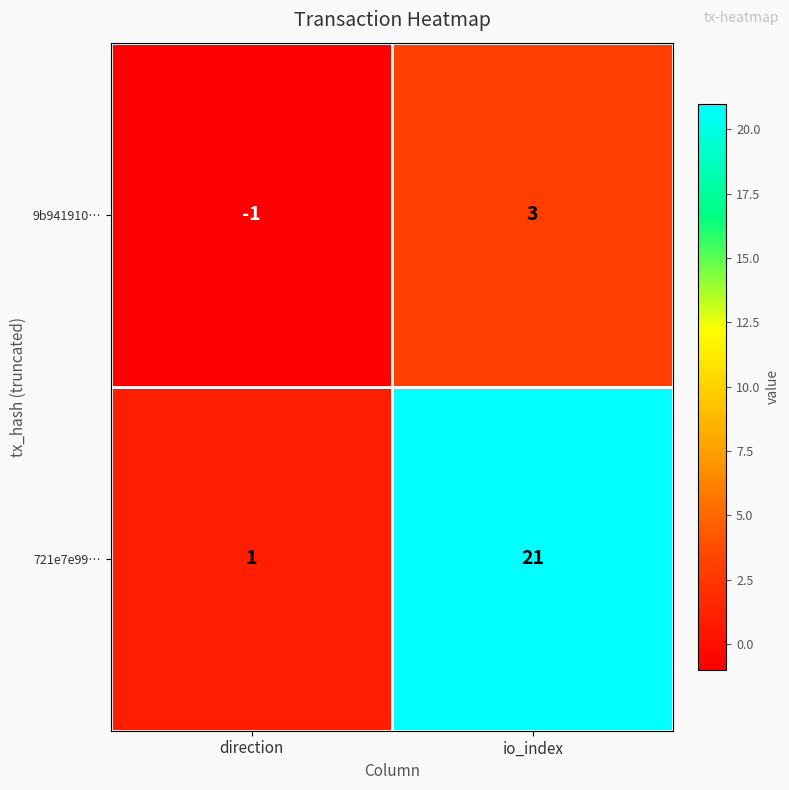

True or false: 9b941910… has a value of -2 at direction.

False